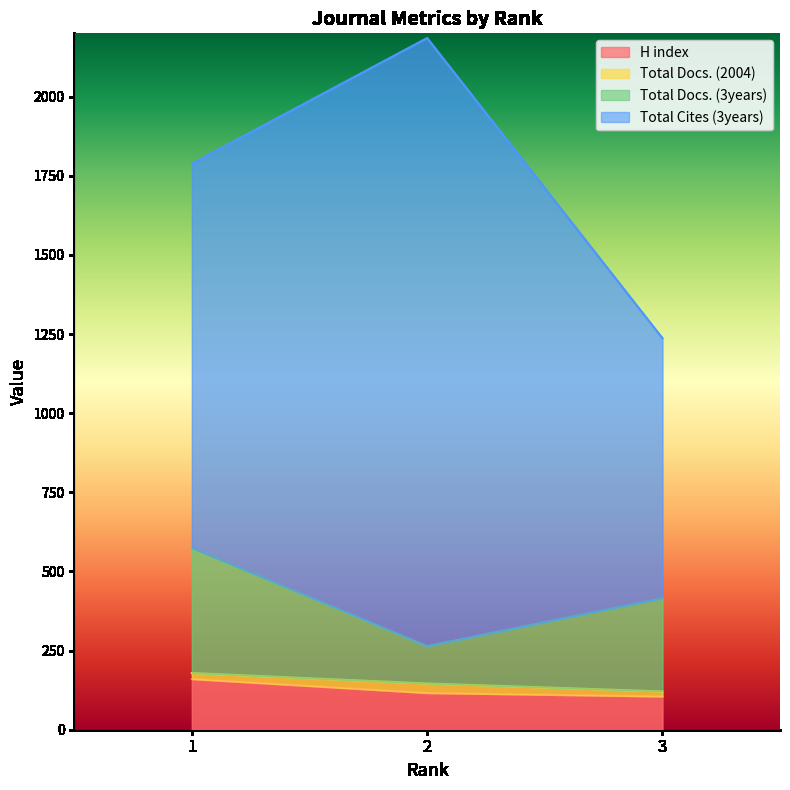

At which label does H index first exceed 116?

1